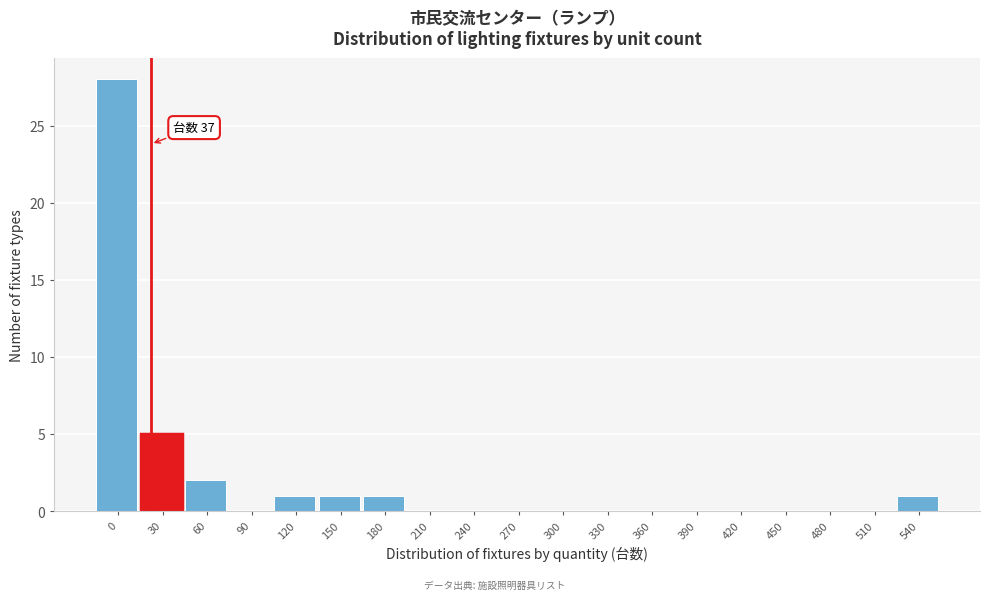

Reading right to left, list all the values displayed in this chart.

540=1	510=0	480=0	450=0	420=0	390=0	360=0	330=0	300=0	270=0	240=0	210=0	180=1	150=1	120=1	90=0	60=2	30=5	0=28